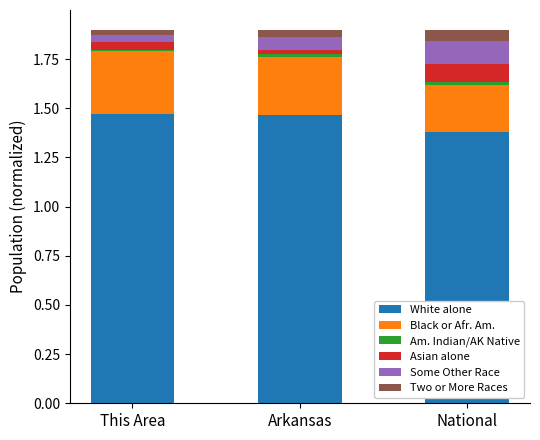

Is it true that White alone equals 2.4 at This Area?

False